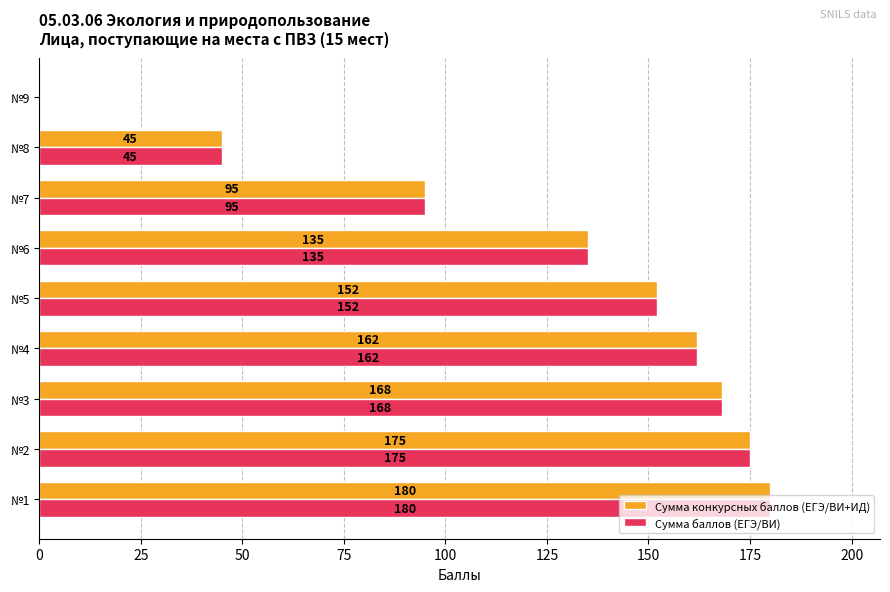

What is the average value of the Сумма баллов (ЕГЭ/ВИ) series?

124